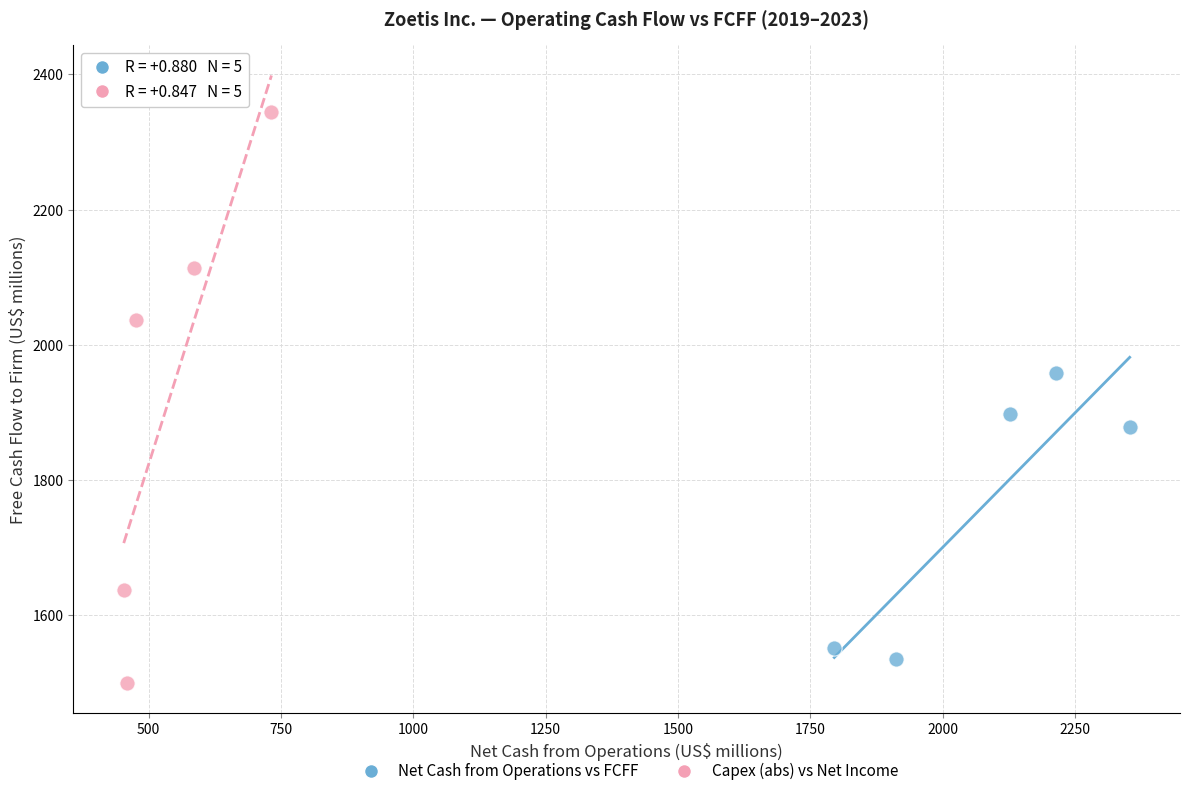

Which series has the largest Y range (max minus min)?

Capex (abs) vs Net Income